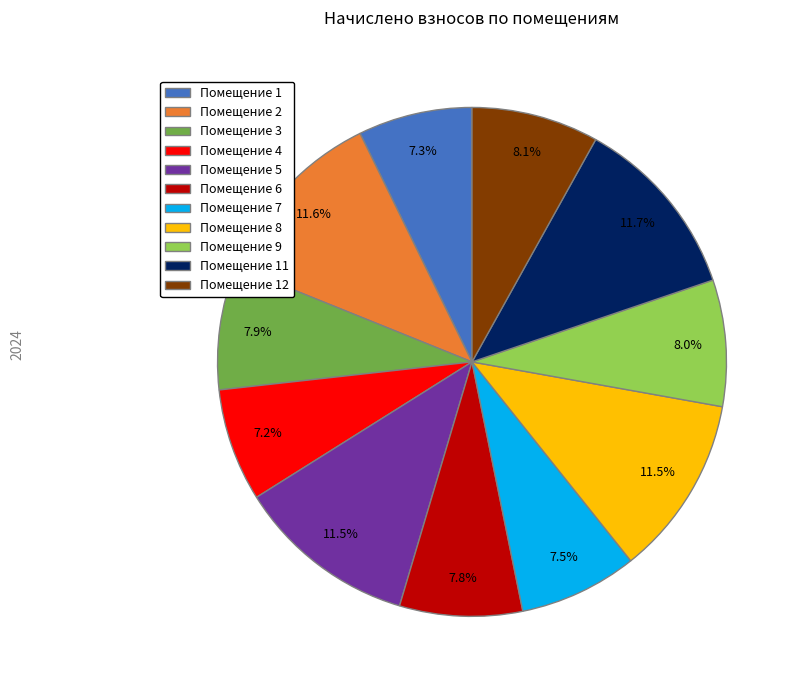

To the nearest percent, what is the average slice percentage?

9%